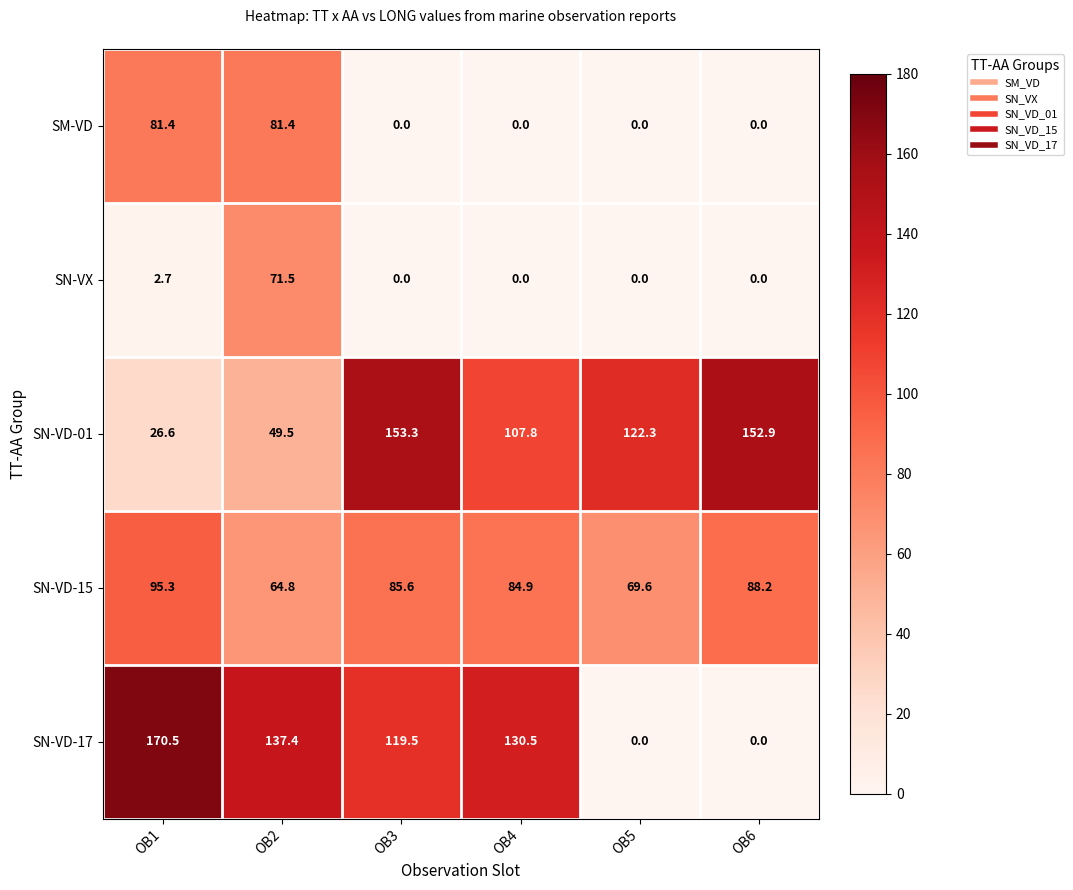

How many values in the SM-VD series exceed 0?

2